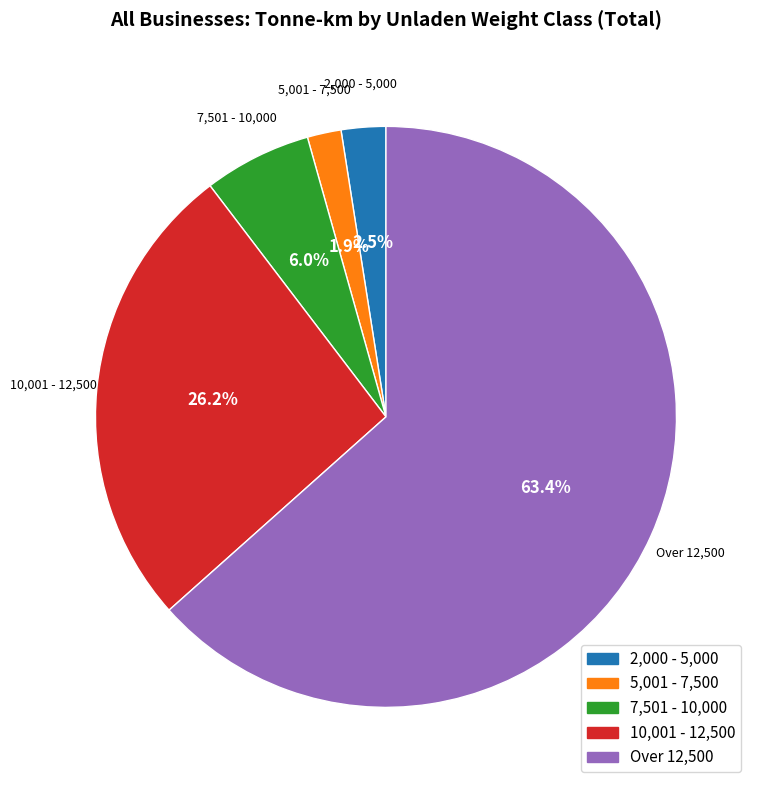

How many slices are in this pie chart?

5